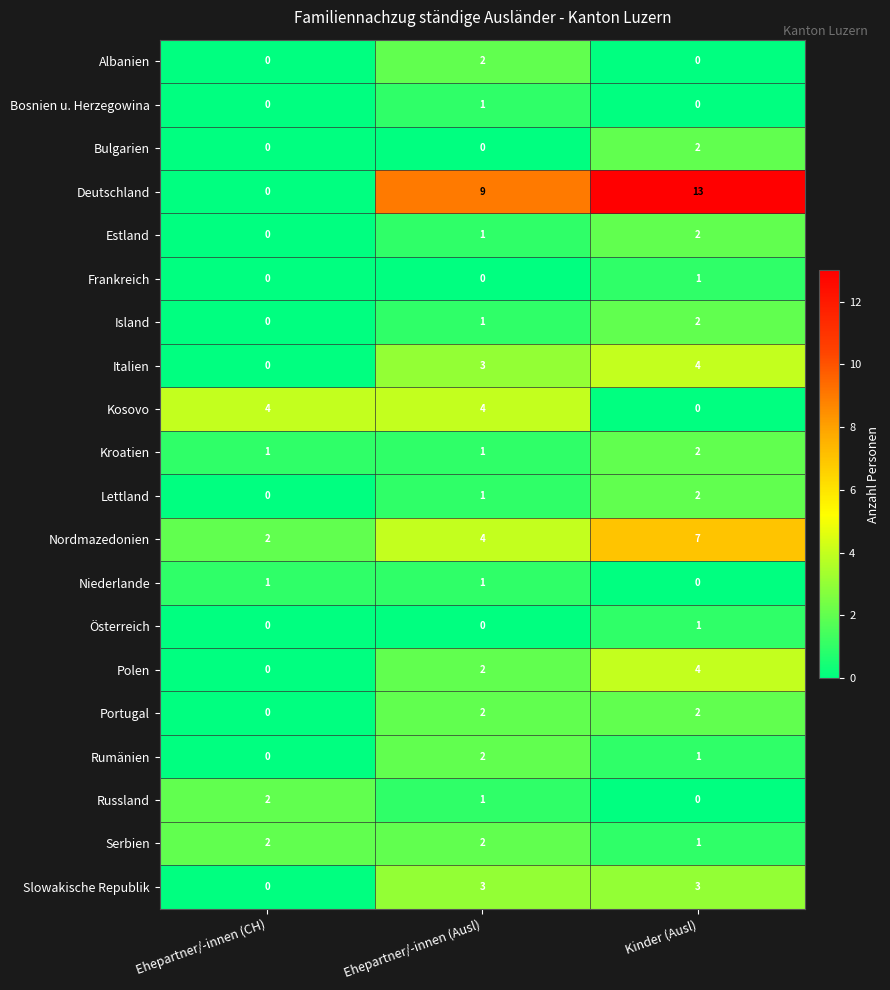

Is it true that Island equals -1 at Ehepartner/-innen (CH)?

False